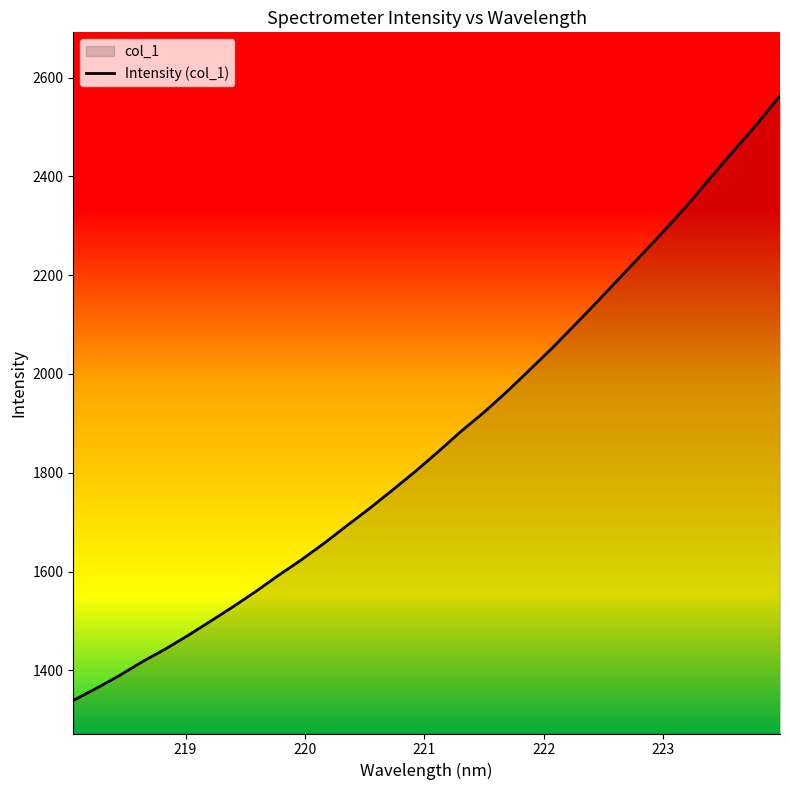

True or false: the data has more than 2 interior local peaks.

False